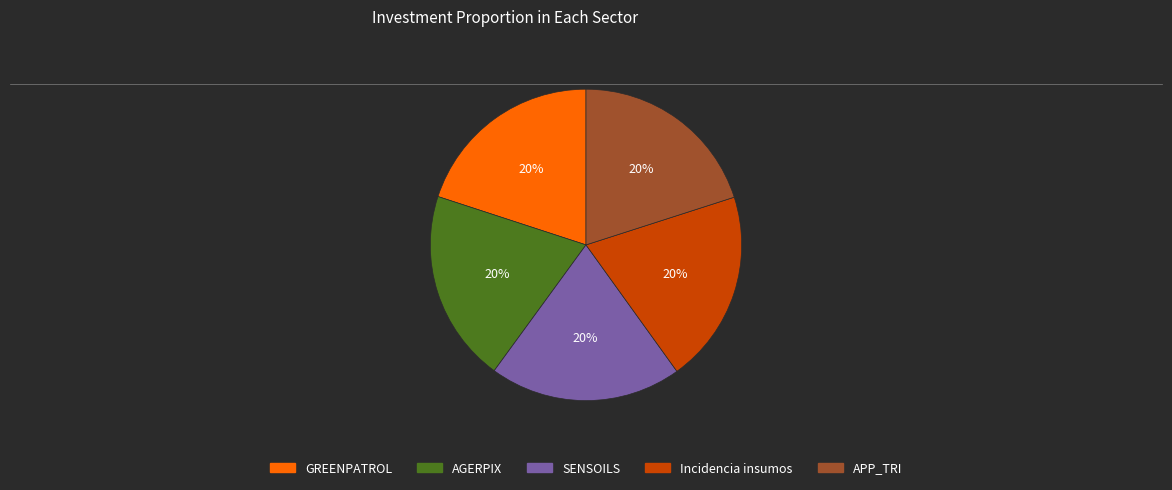

To the nearest percent, what is the average slice percentage?

20%